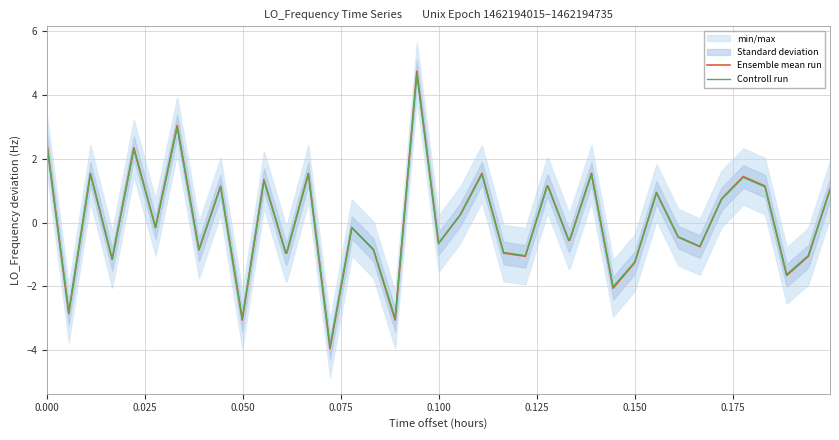

What is the maximum value for Controll run?

4.6